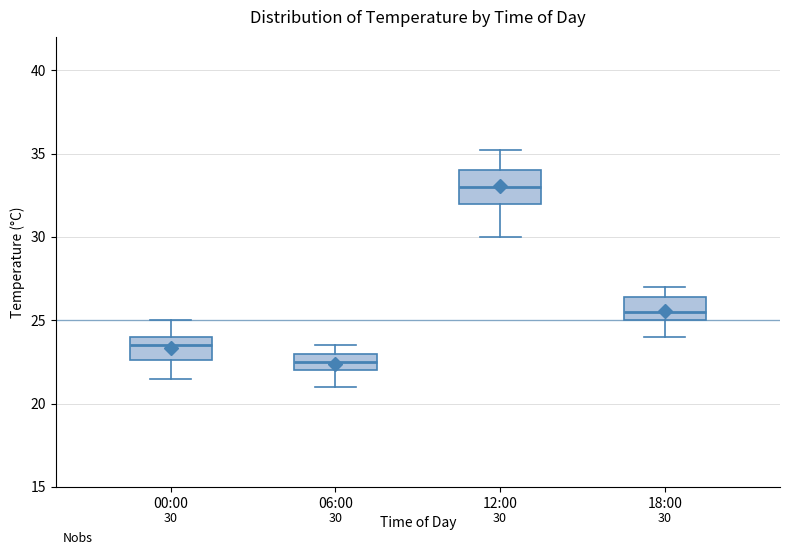

Which box is the tallest, from its lower edge to its upper edge?

12:00